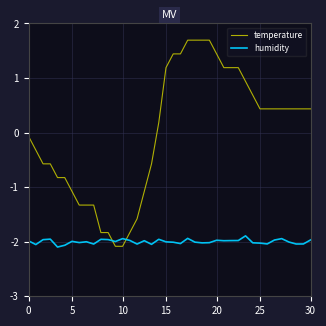

Does the chart have visible grid lines?

Yes